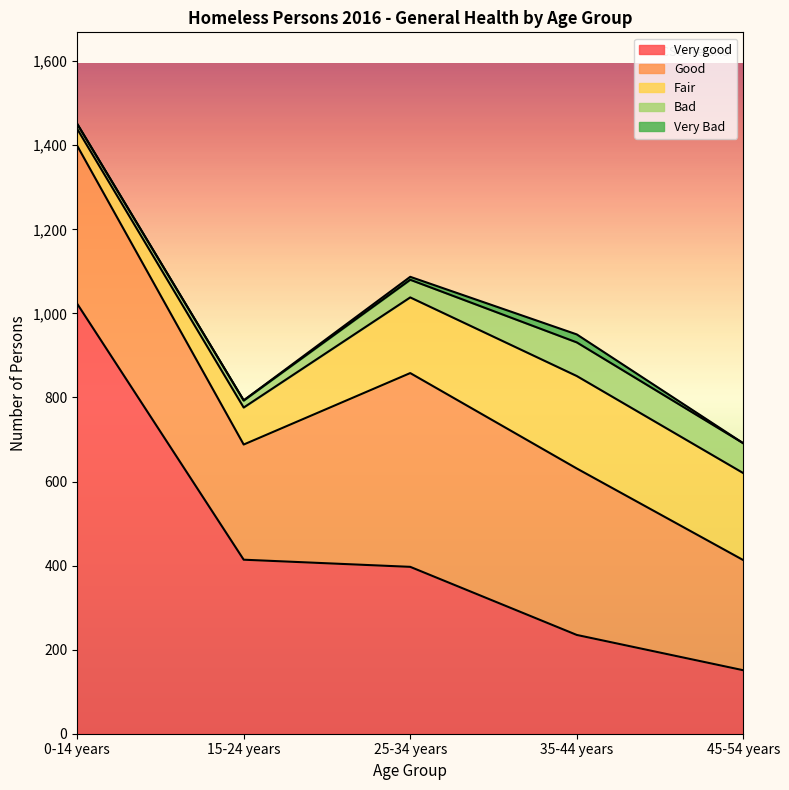

How many data points in Good are less than 376?

2